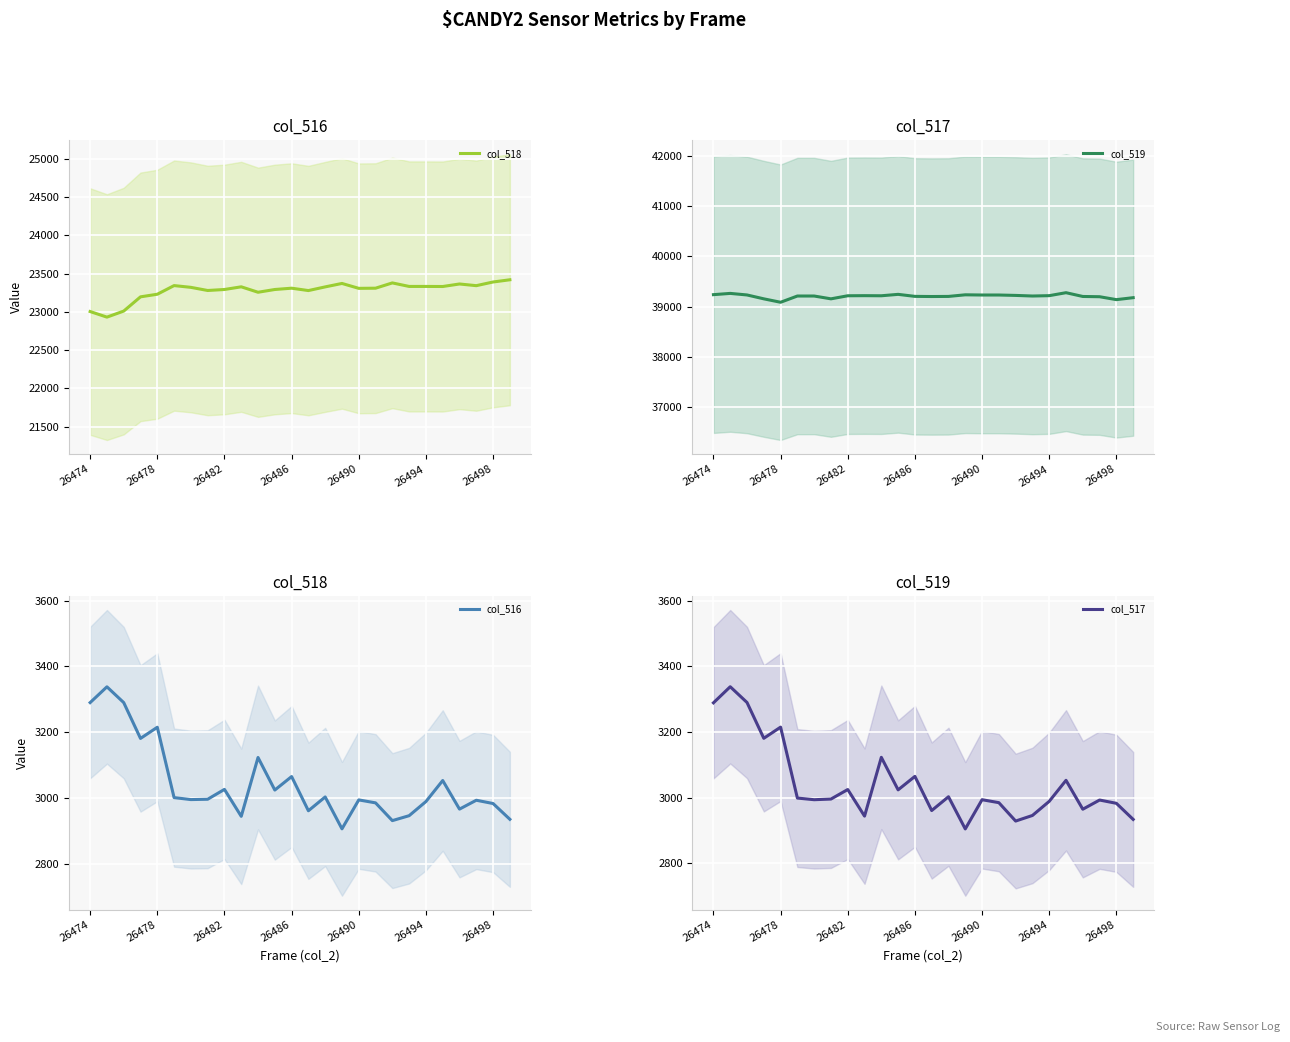

Which series has the widest spread of values?

col_518